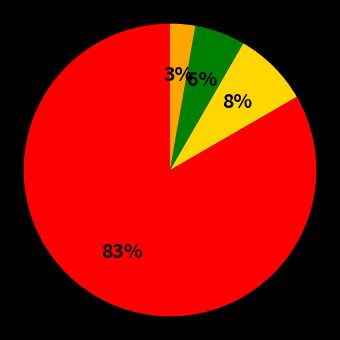

Is there a majority slice in this chart?

Yes